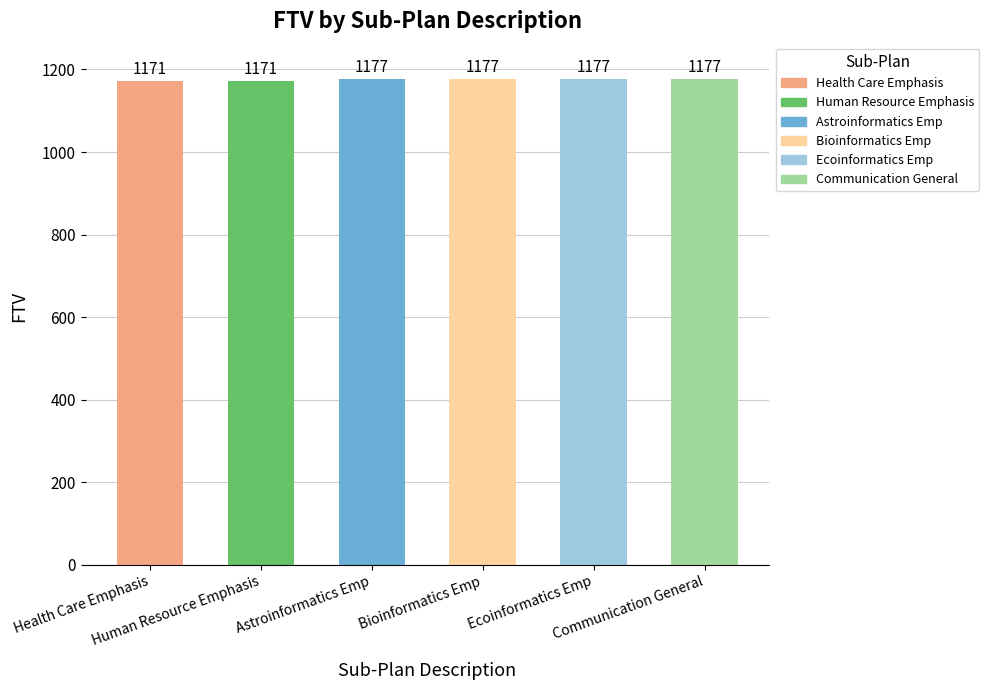

What is the difference between the second highest and minimum values in the Health Care Emphasis series?

6